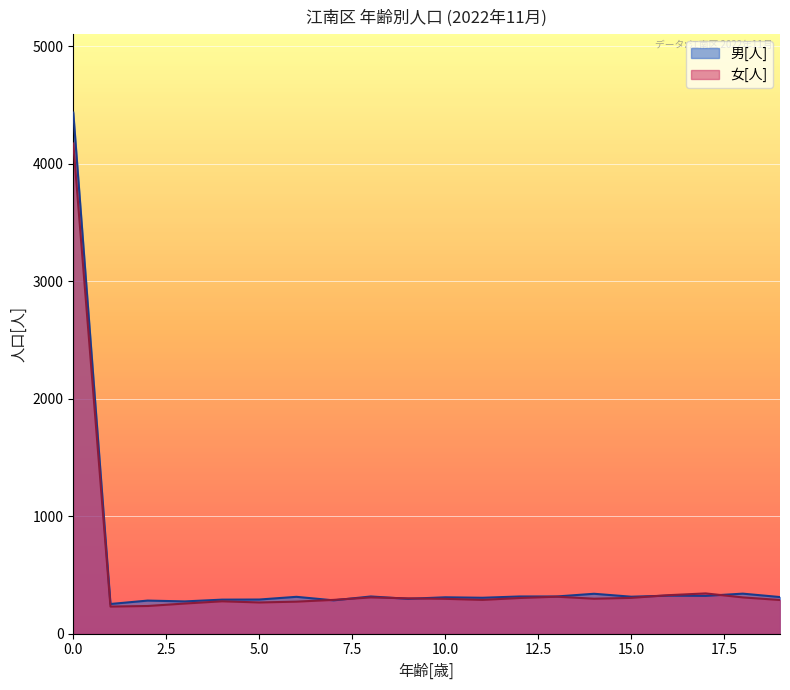

What is the total value across all series at 0.0?

8607